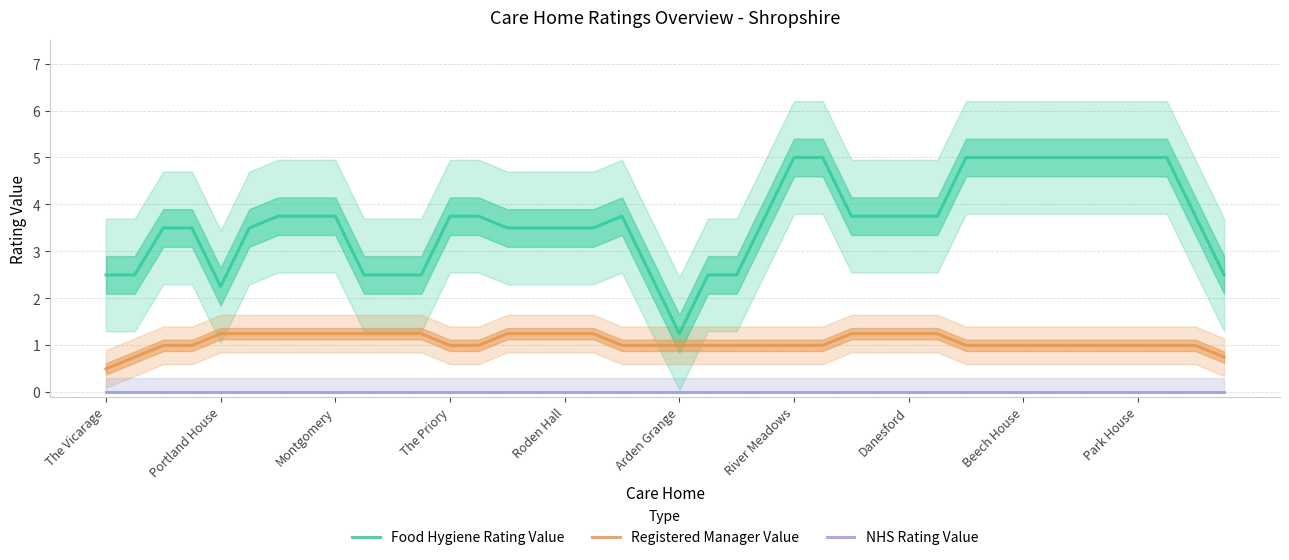

Which series has the largest total across all categories?

Food Hygiene Rating Value